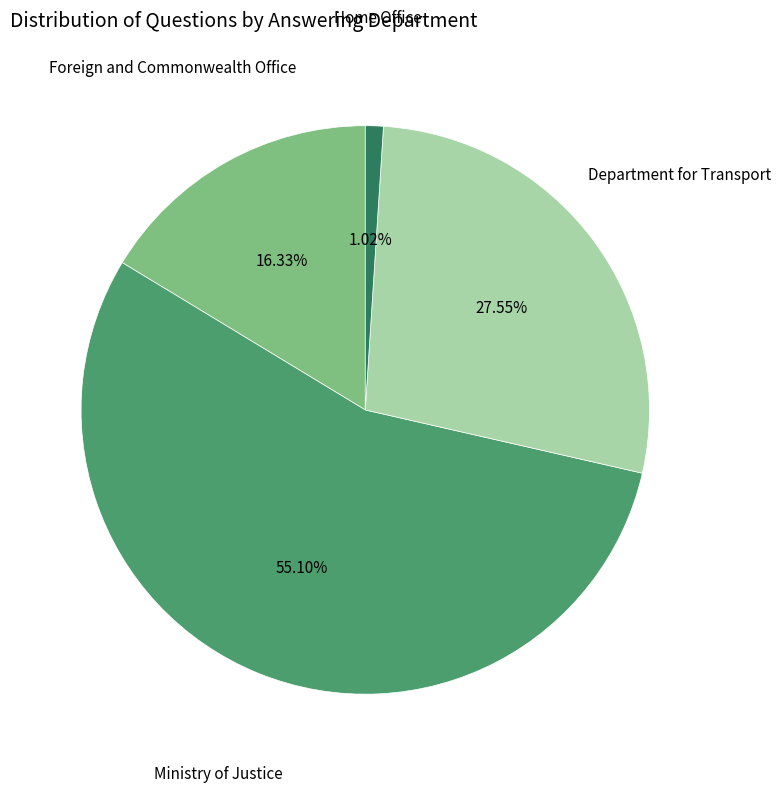

Does any single category account for the majority?

Yes